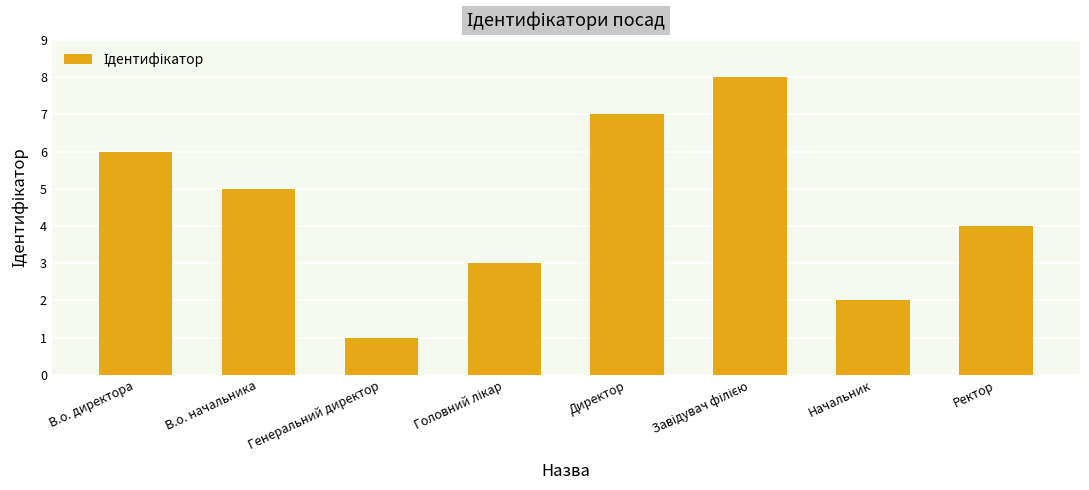

What is the sum of all values?

36